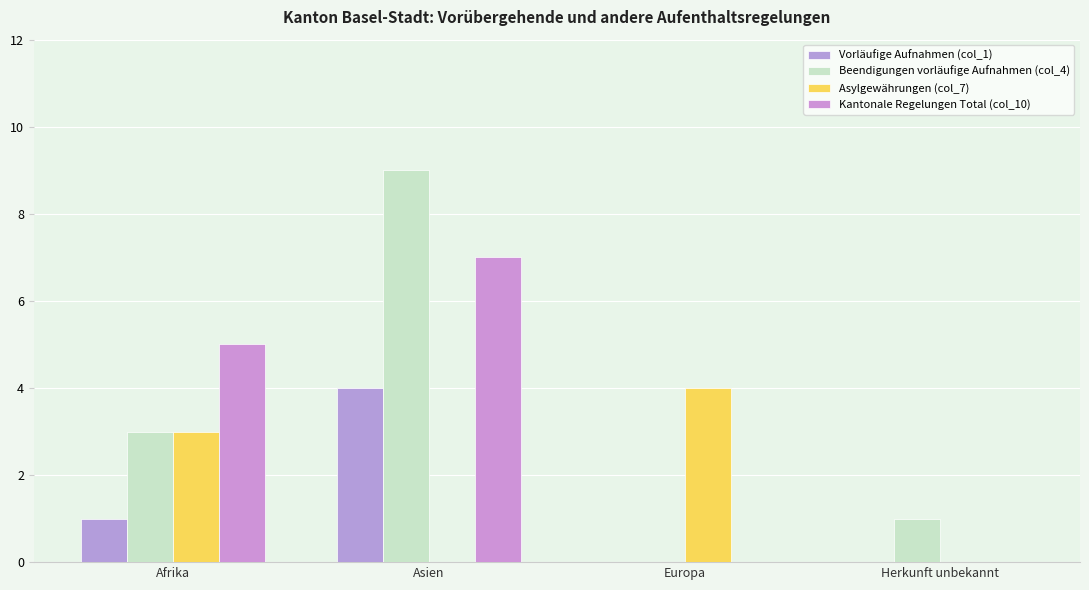

Reading left to right, what are all the values shown in this chart?

Vorläufige Aufnahmen (col_1): Afrika=1	Asien=4	Europa=0	Herkunft unbekannt=0
Beendigungen vorläufige Aufnahmen (col_4): Afrika=3	Asien=9	Europa=0	Herkunft unbekannt=1
Asylgewährungen (col_7): Afrika=3	Asien=0	Europa=4	Herkunft unbekannt=0
Kantonale Regelungen Total (col_10): Afrika=5	Asien=7	Europa=0	Herkunft unbekannt=0